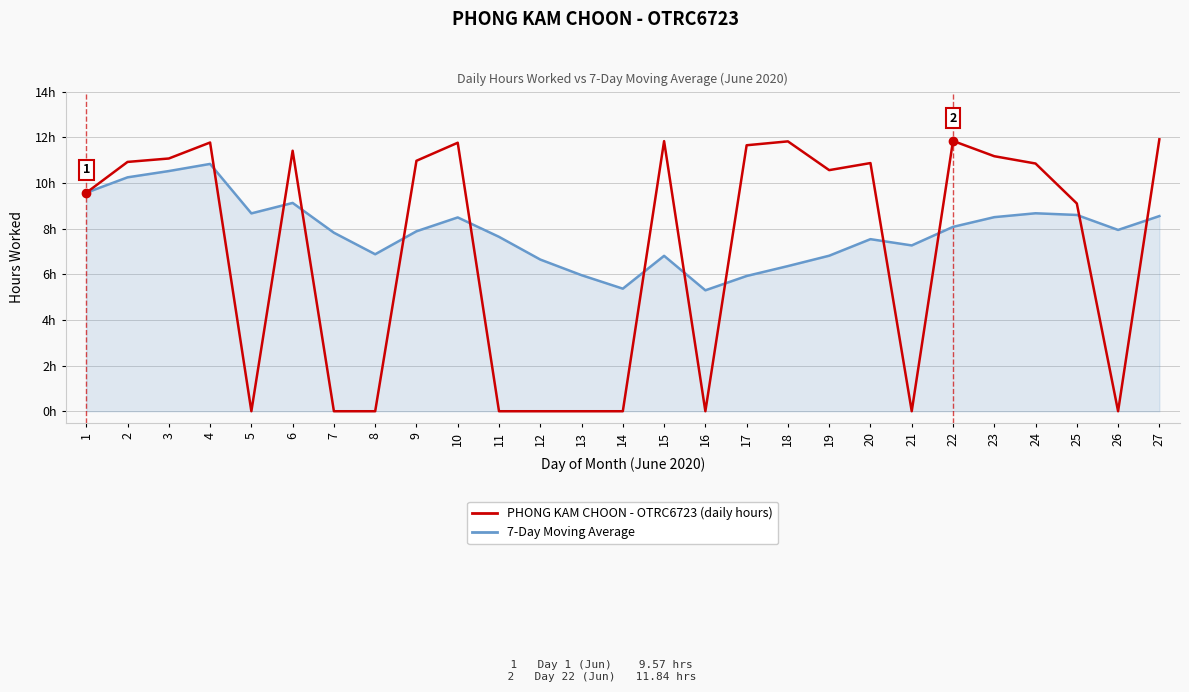

What are all the series names shown in the legend?

PHONG KAM CHOON - OTRC6723 (daily hours), 7-Day Moving Average